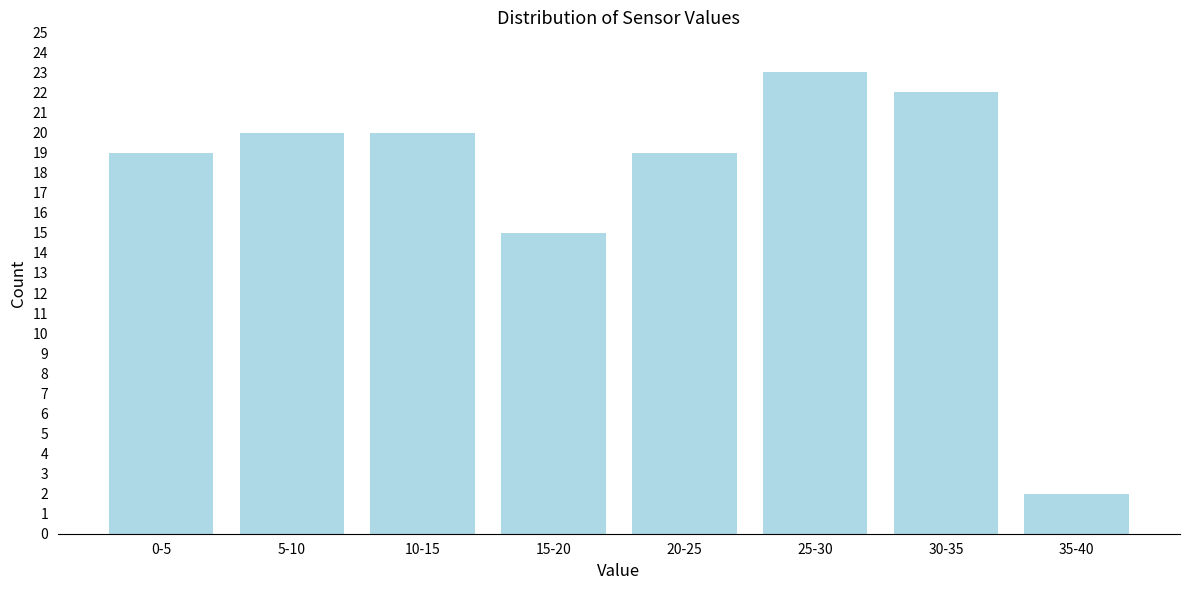

Reading left to right, transcribe all the data shown in this chart.

19	20	20	15	19	23	22	2